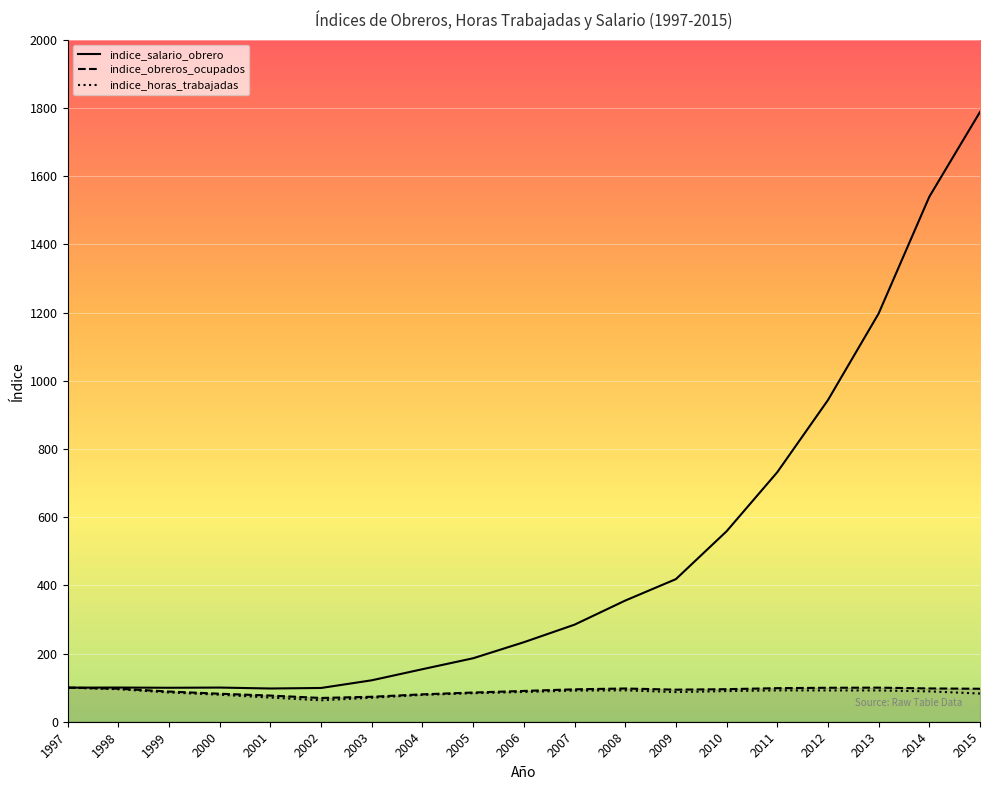

In indice_obreros_ocupados, how many points are lower than both neighbors (excluding endpoints)?

2